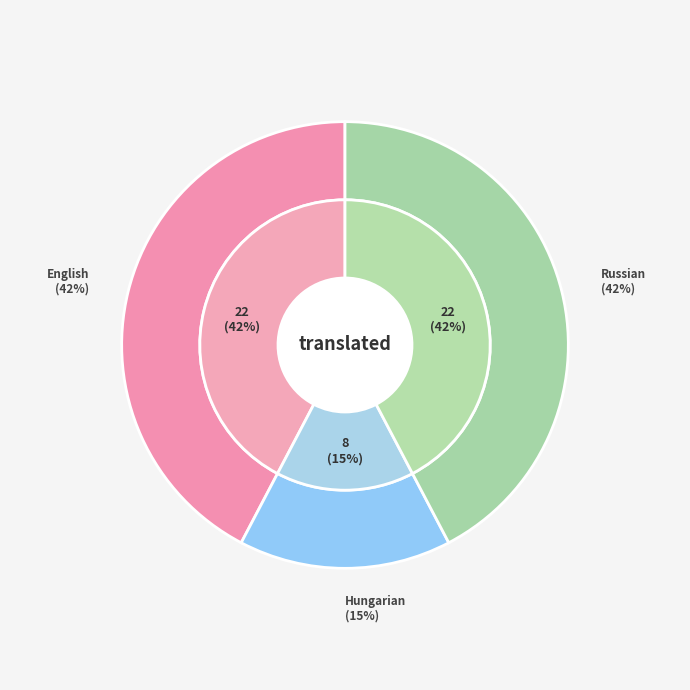

Which slice is the largest?

English